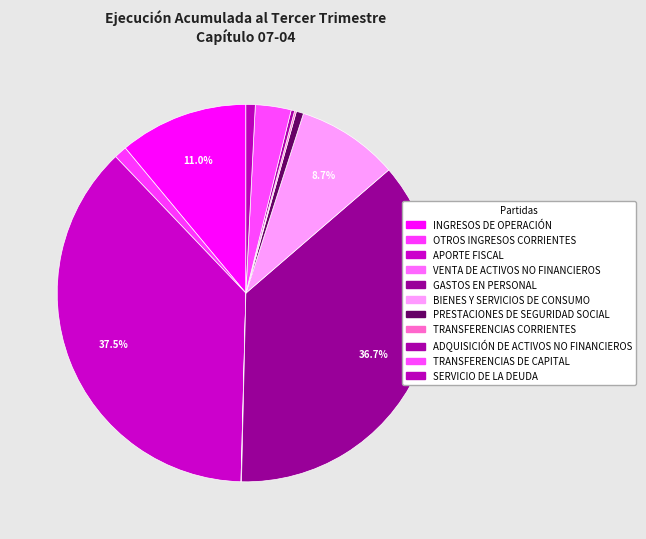

Is it true that TRANSFERENCIAS CORRIENTES is 12% of the pie?

False